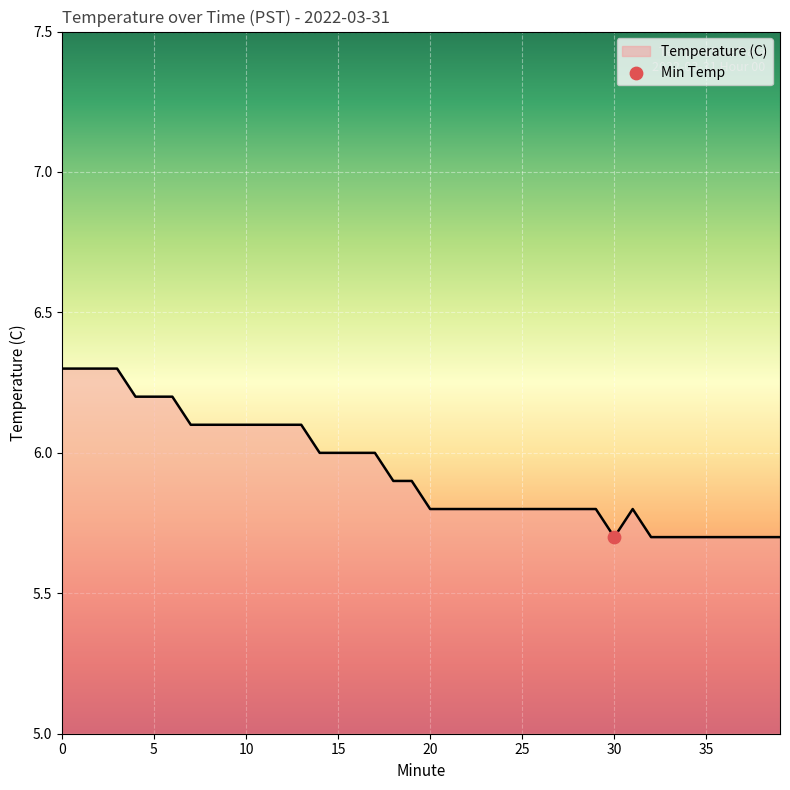

What is the smallest value displayed?

5.7